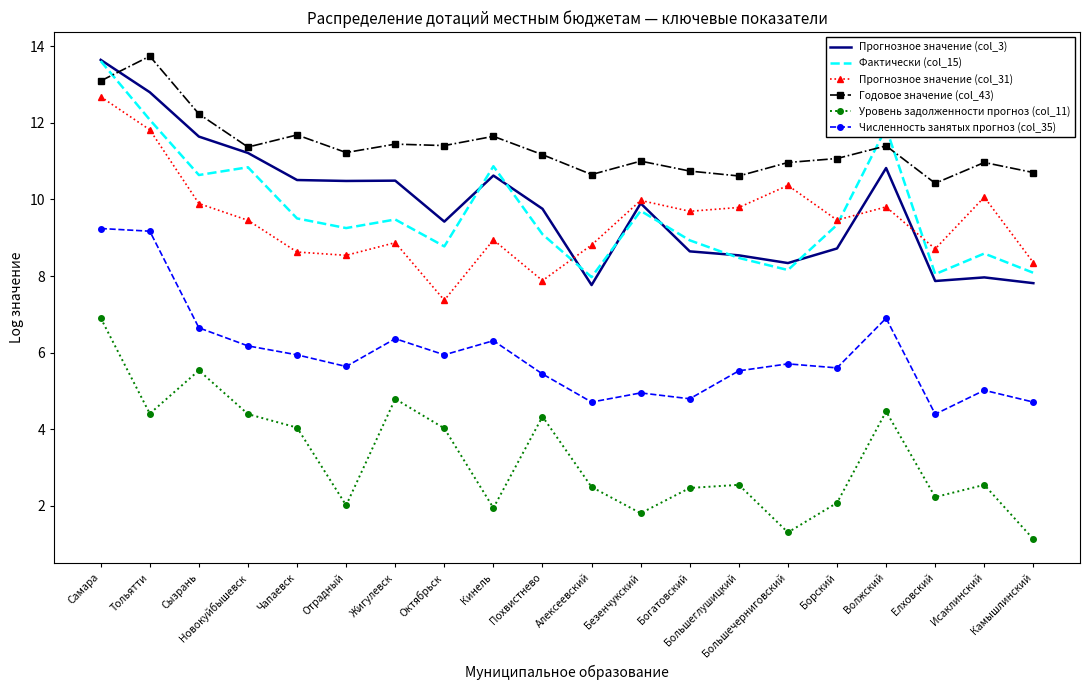

True or false: Фактически (col_15) has more than 1 points higher than both neighbors.

True